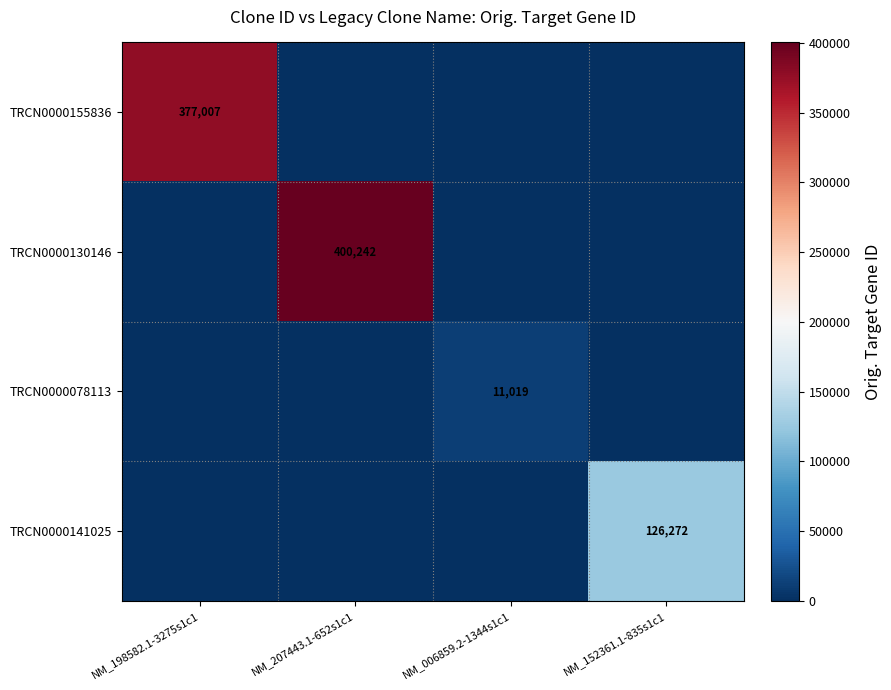

The value of TRCN0000155836 at NM_198582.1-3275s1c1 is 377007. True or false?

True